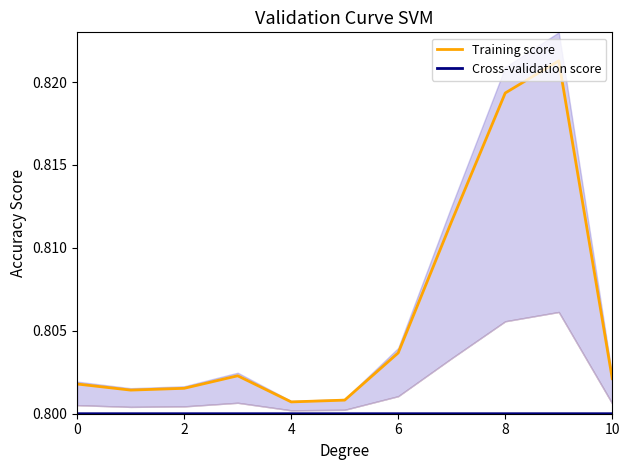

Does the chart display data point markers on the line(s)?

No